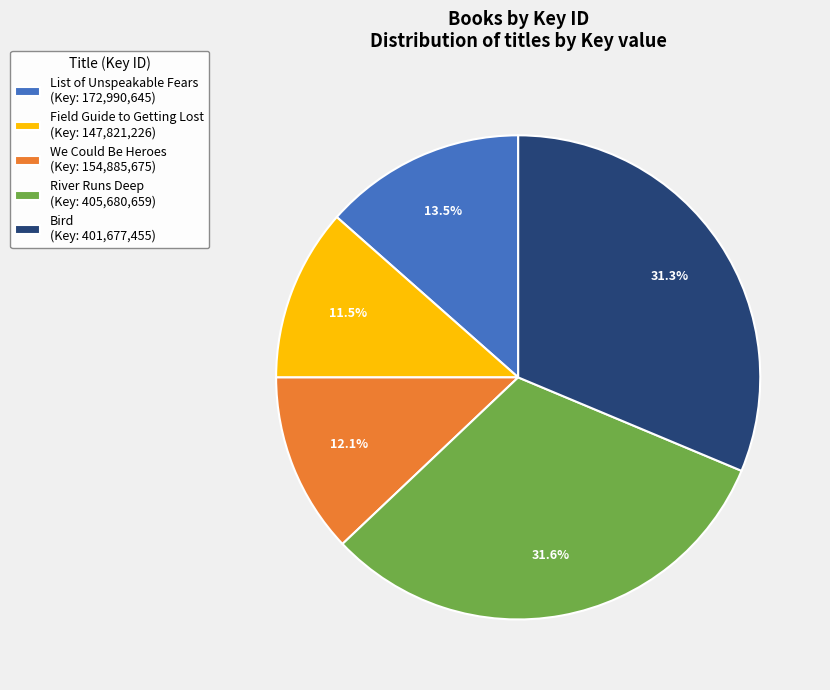

What is the total percentage of River Runs Deep (Key: 405,680,659) and Field Guide to Getting Lost (Key: 147,821,226)?

43.1%